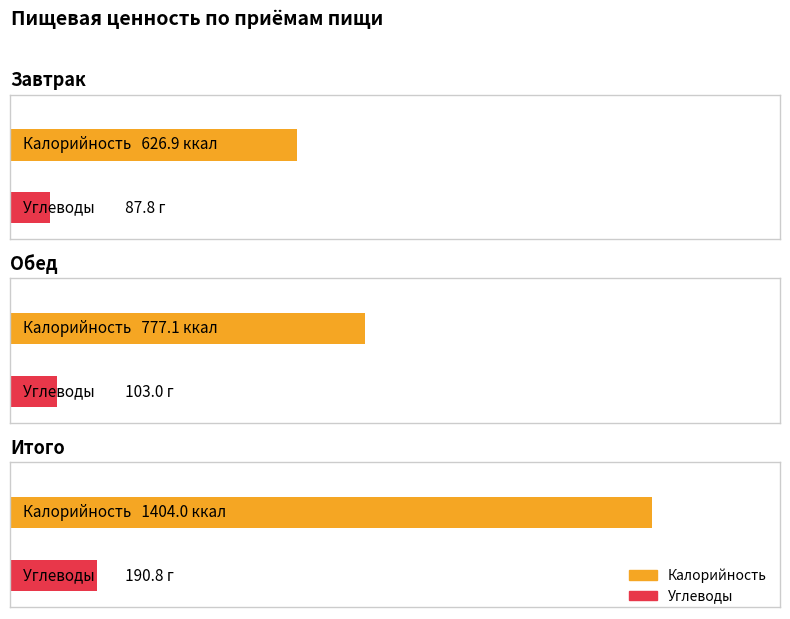

Count the number of categories in the chart.

3